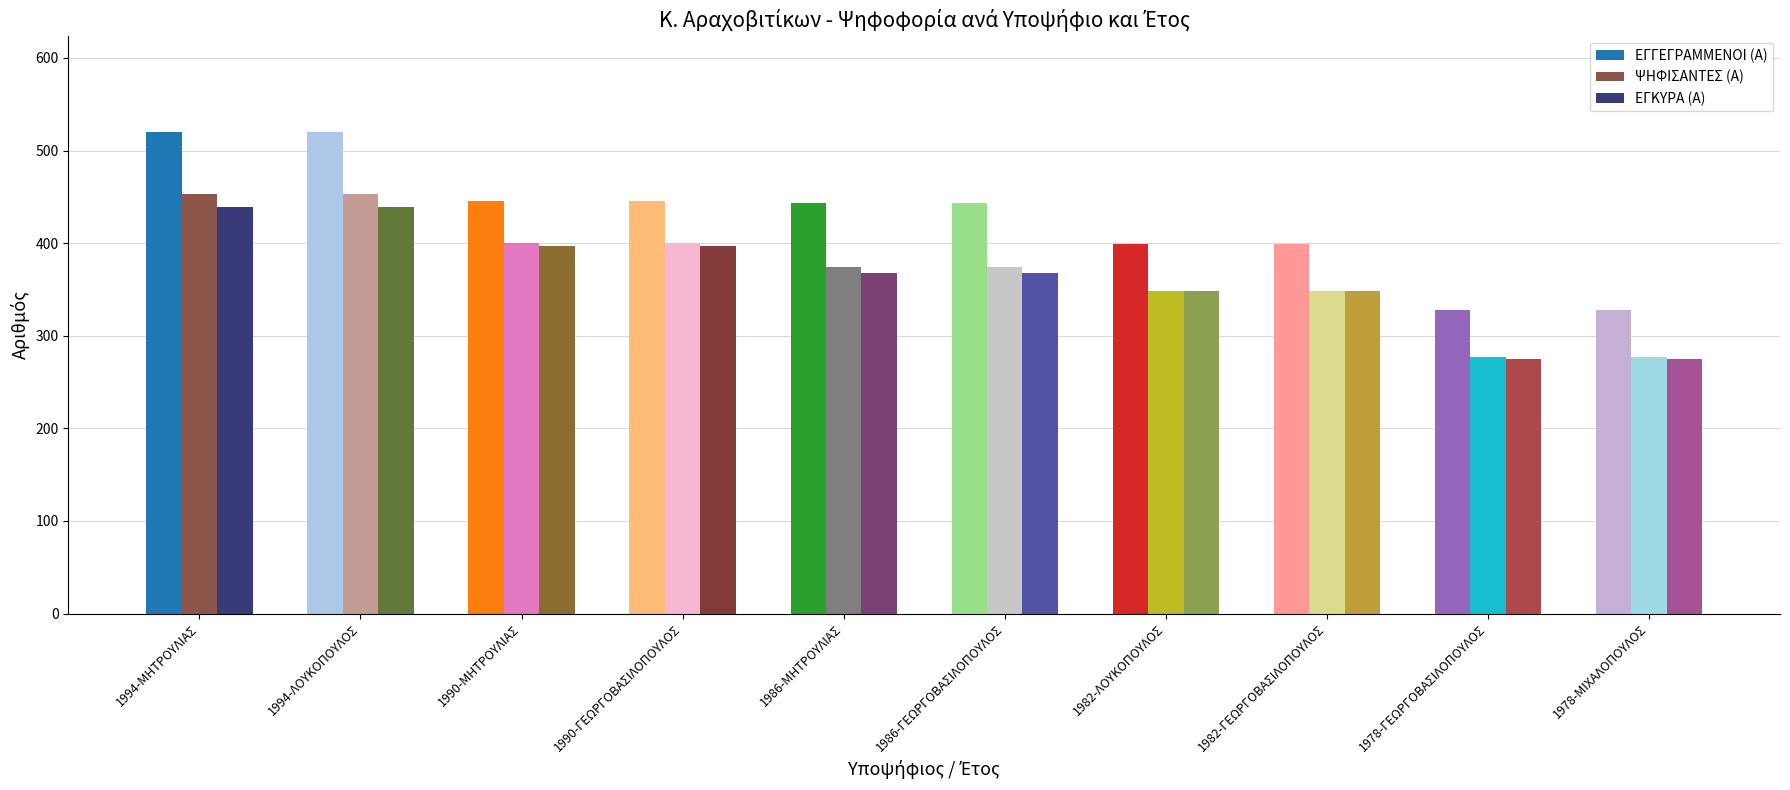

Reading right to left, extract all data points from this chart.

ΕΓΓΕΓΡΑΜΜΕΝΟΙ (Α): 328	328	399	399	443	443	446	446	520	520
ΨΗΦΙΣΑΝΤΕΣ (Α): 277	277	348	348	374	374	400	400	453	453
ΕΓΚΥΡΑ (Α): 275	275	348	348	368	368	397	397	439	439